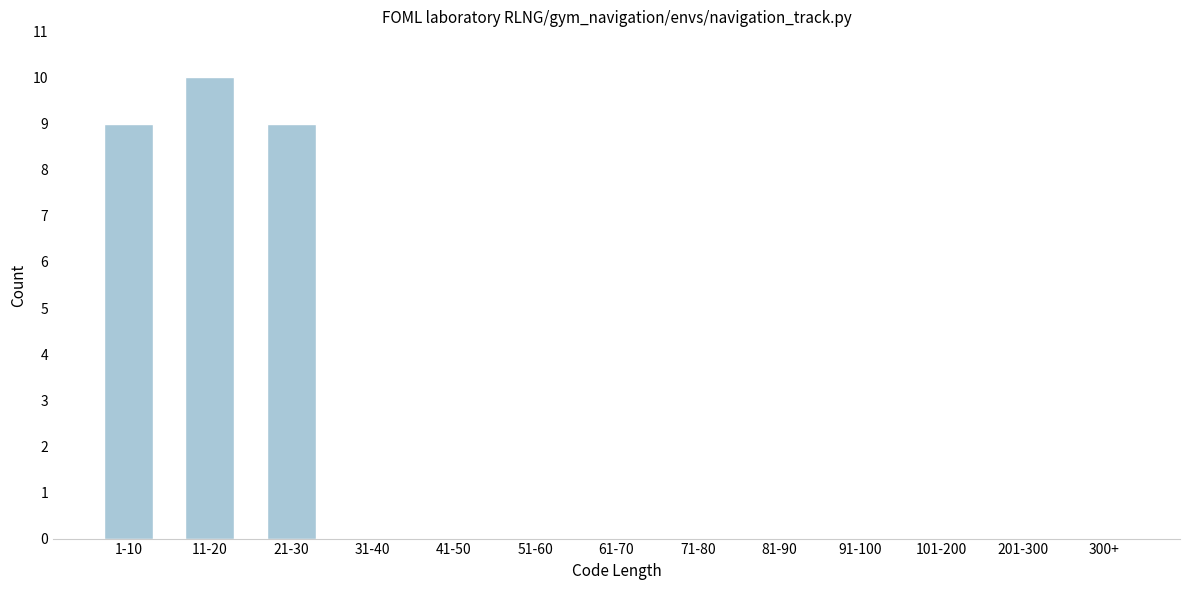

Reading right to left, extract all data points from this chart.

300+=0	201-300=0	101-200=0	91-100=0	81-90=0	71-80=0	61-70=0	51-60=0	41-50=0	31-40=0	21-30=9	11-20=10	1-10=9